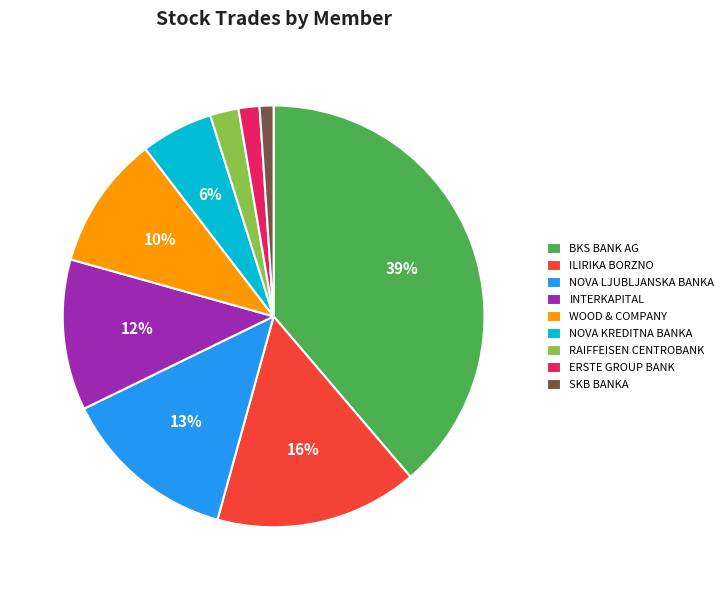

Which category has the biggest portion of the pie?

BKS BANK AG